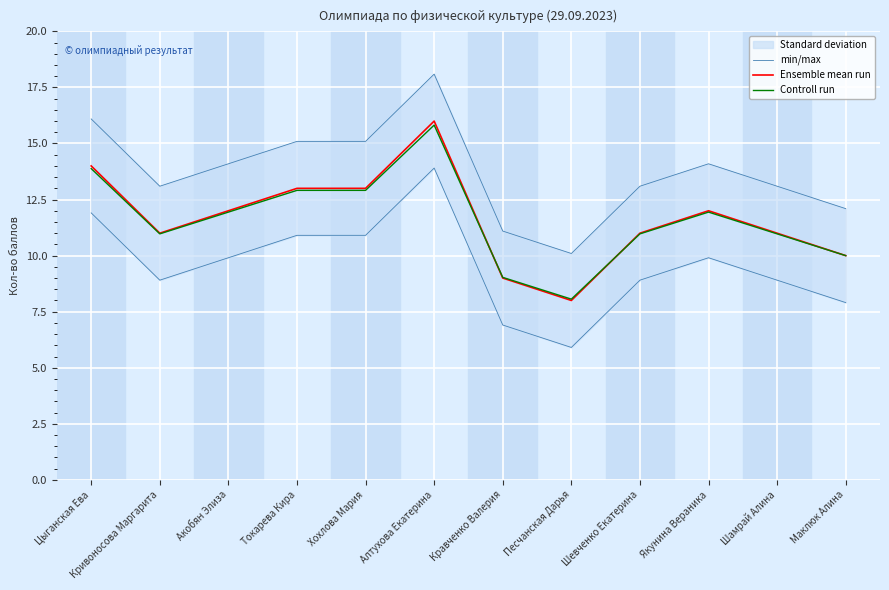

How many lines are shown in the chart?

3